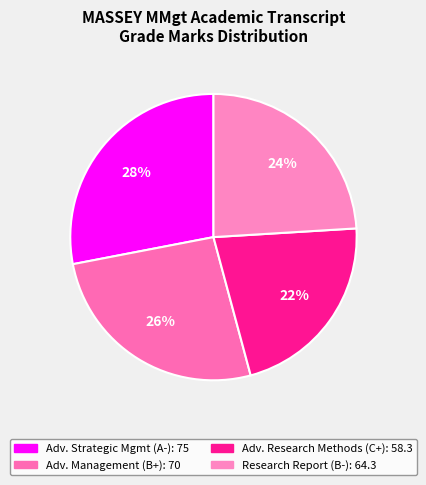

Is there a majority slice in this chart?

No